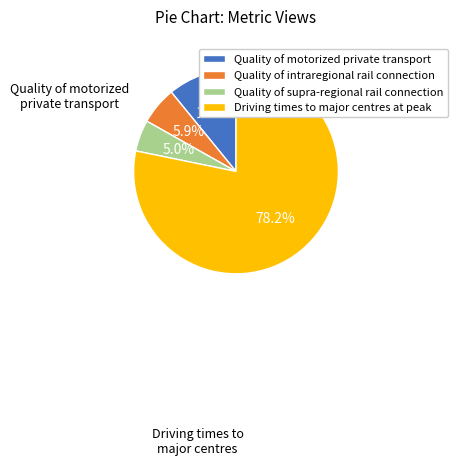

Which category has the biggest portion of the pie?

Driving times to major centres at peak